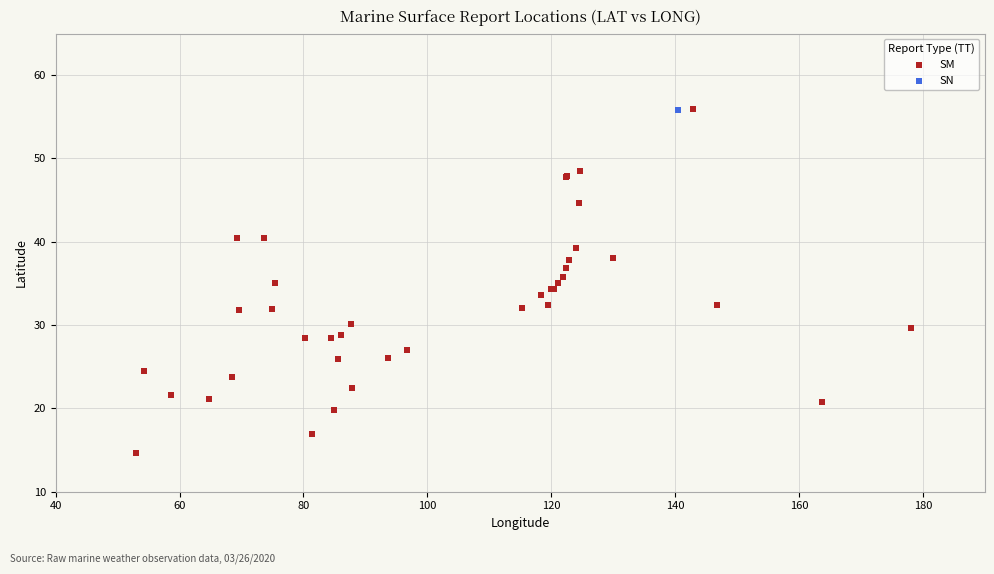

What are all the series names shown in the legend?

SM, SN